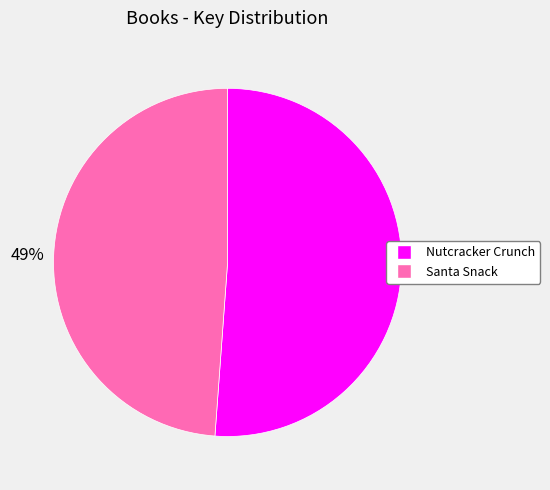

To the nearest percent, what portion does Nutcracker Crunch represent?

51%